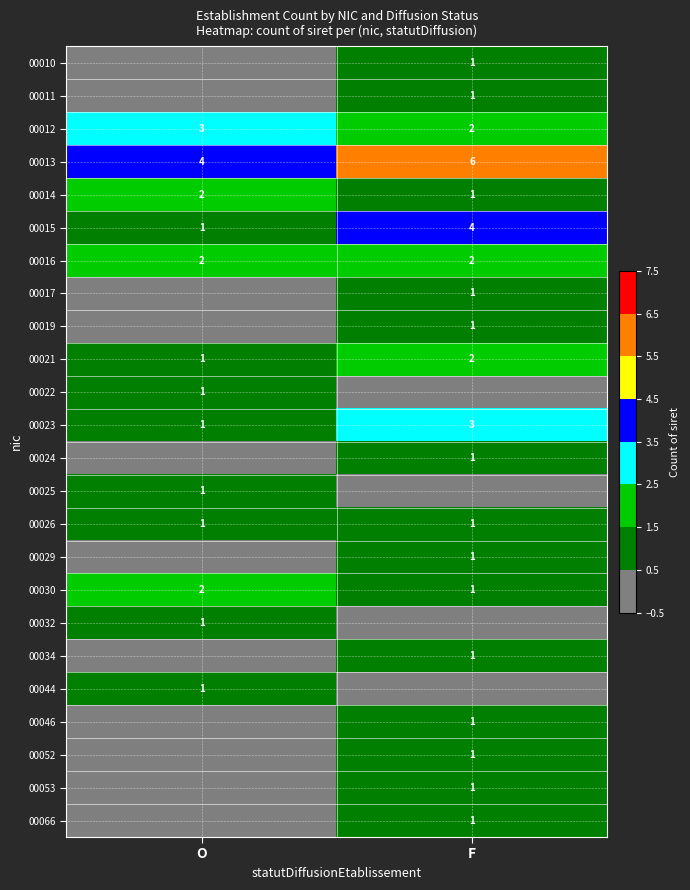

The 00052 series shows 2 at F. True or false?

False